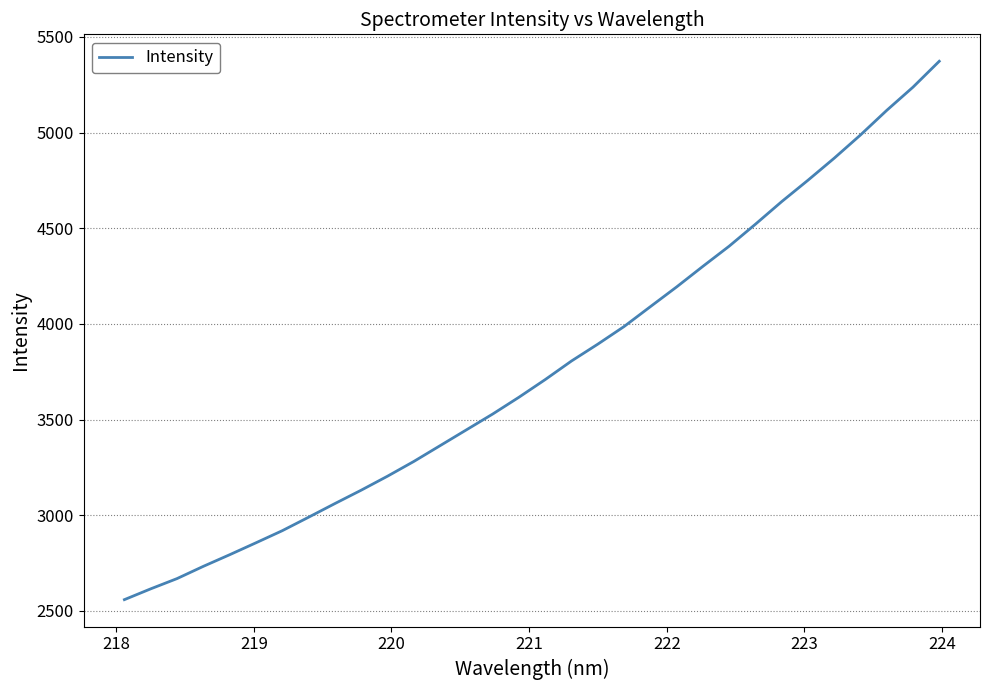

What is the maximum value shown in the chart?

5373.1